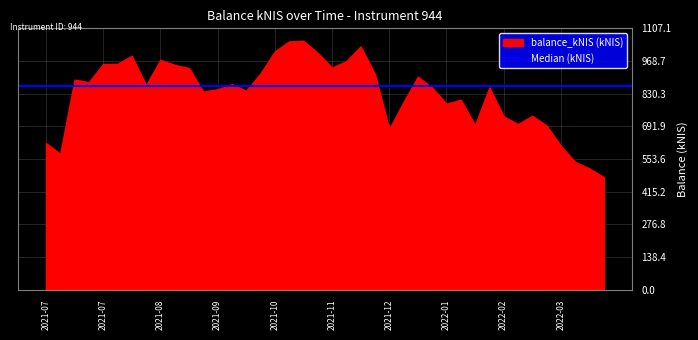

How many series are shown in this chart?

1